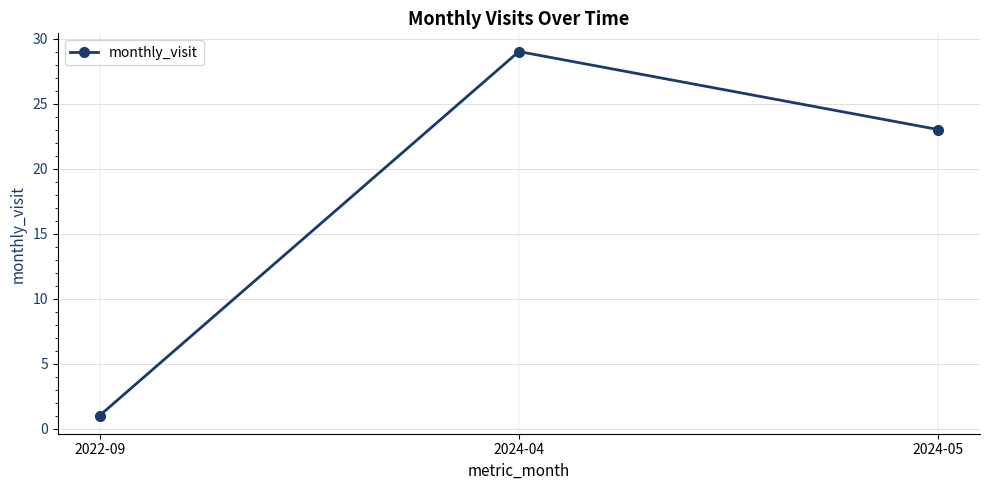

The value at 2024-04 is 49. True or false?

False